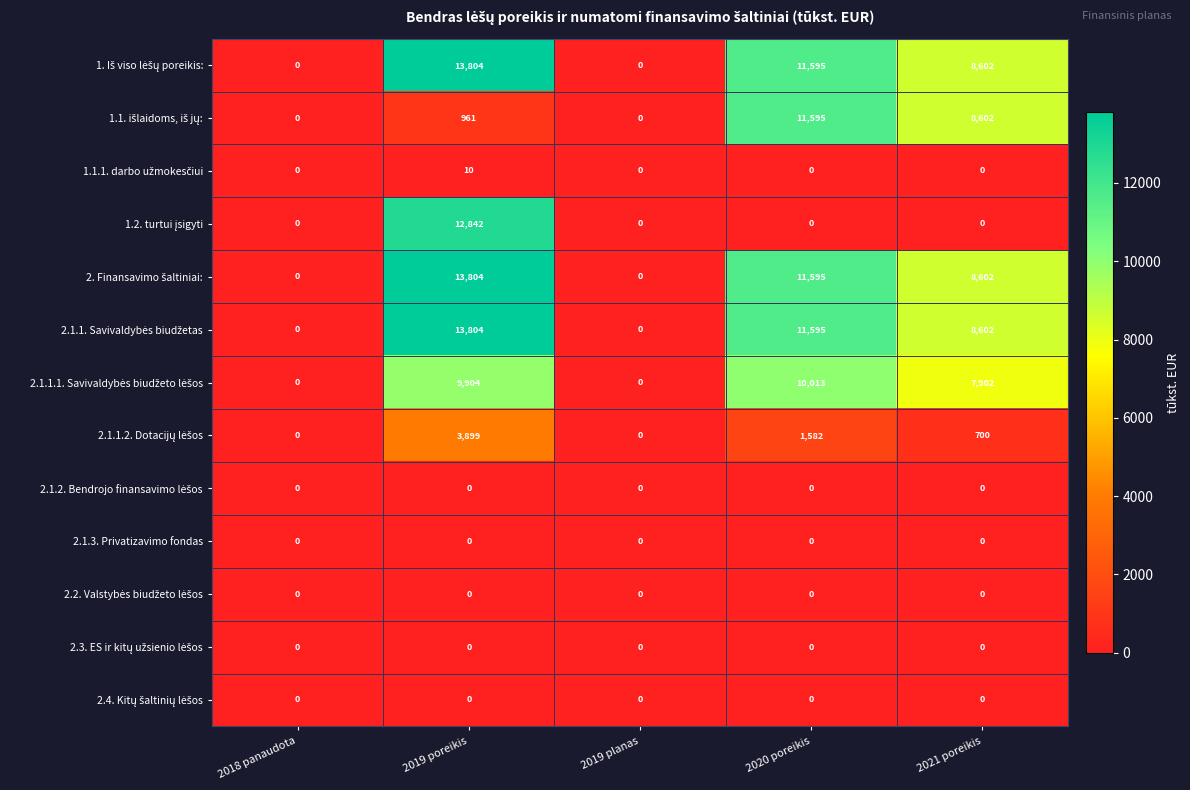

What is the spread (max minus min) of values at 2020 poreikis?

11595